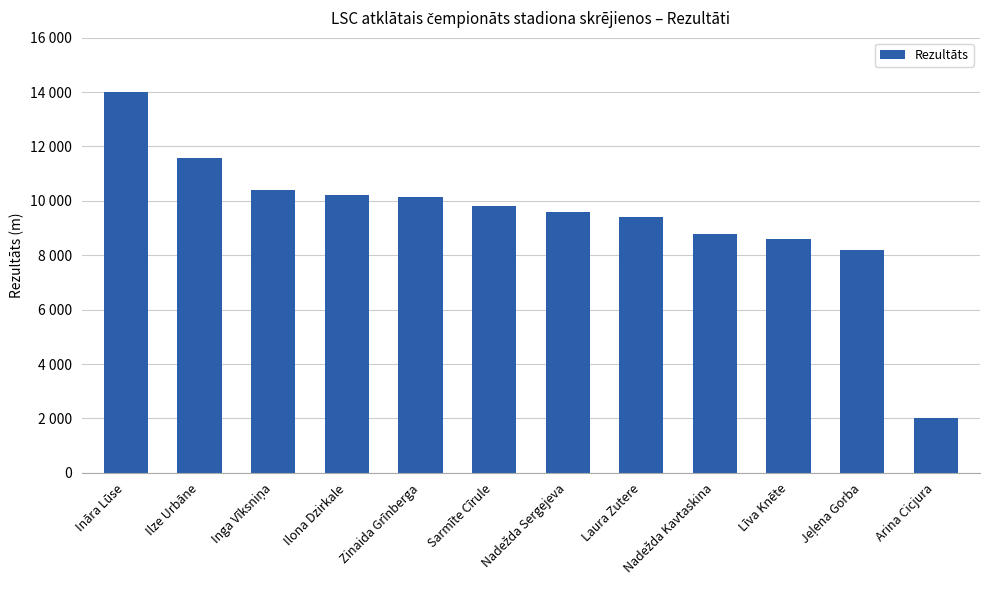

Reading left to right, list all the values displayed in this chart.

14020	11586	10404	10221	10151	9826	9585	9420	8780	8613	8185	2009